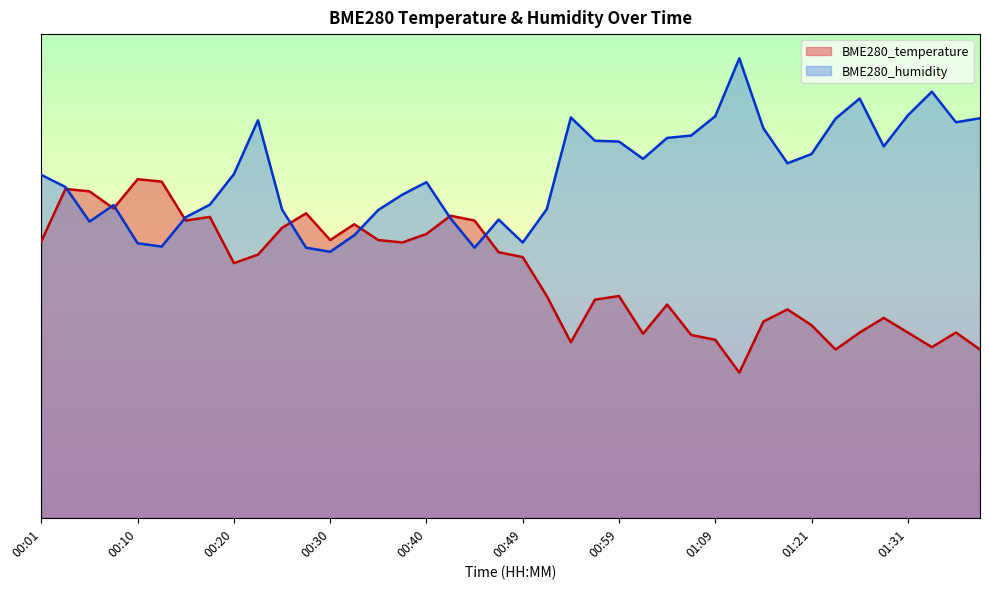

True or false: BME280_temperature has a value of 64.0 at 00:08.

True